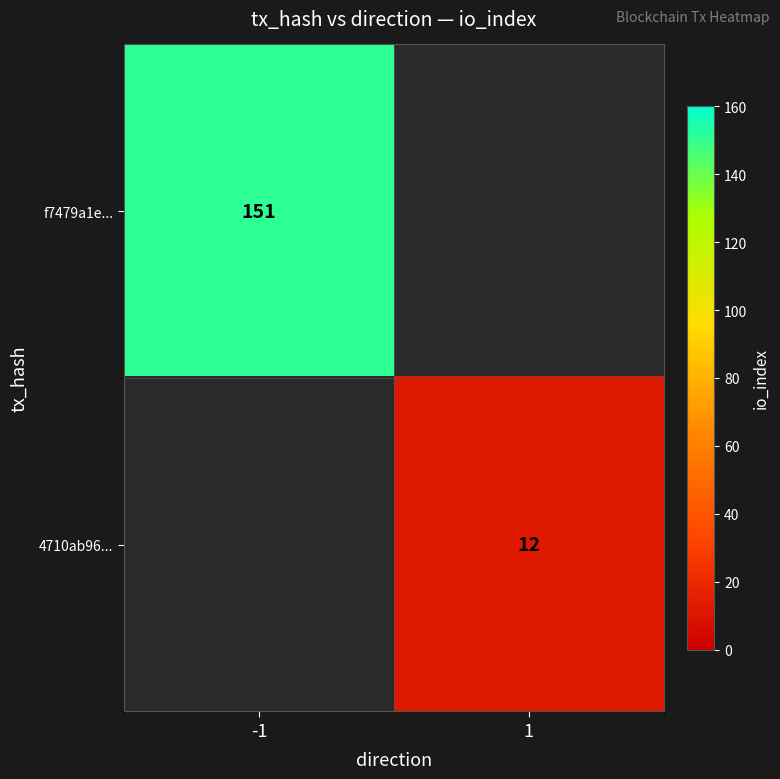

What is the minimum value shown in the chart?

12.0